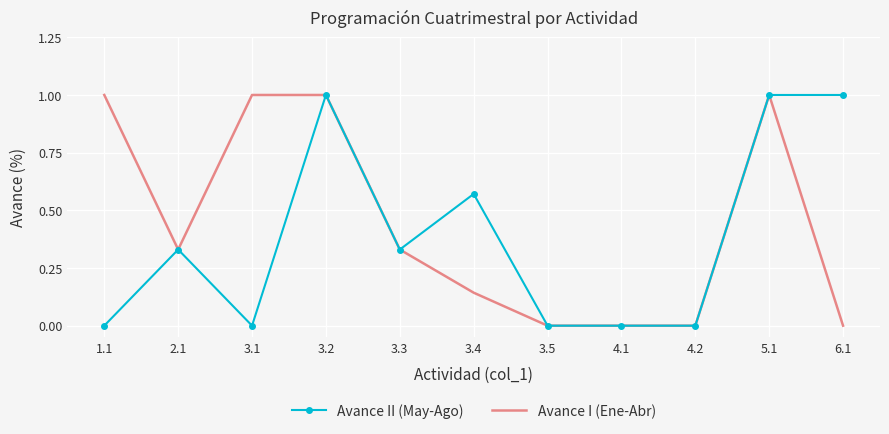

What position from the right is 3.4?

6